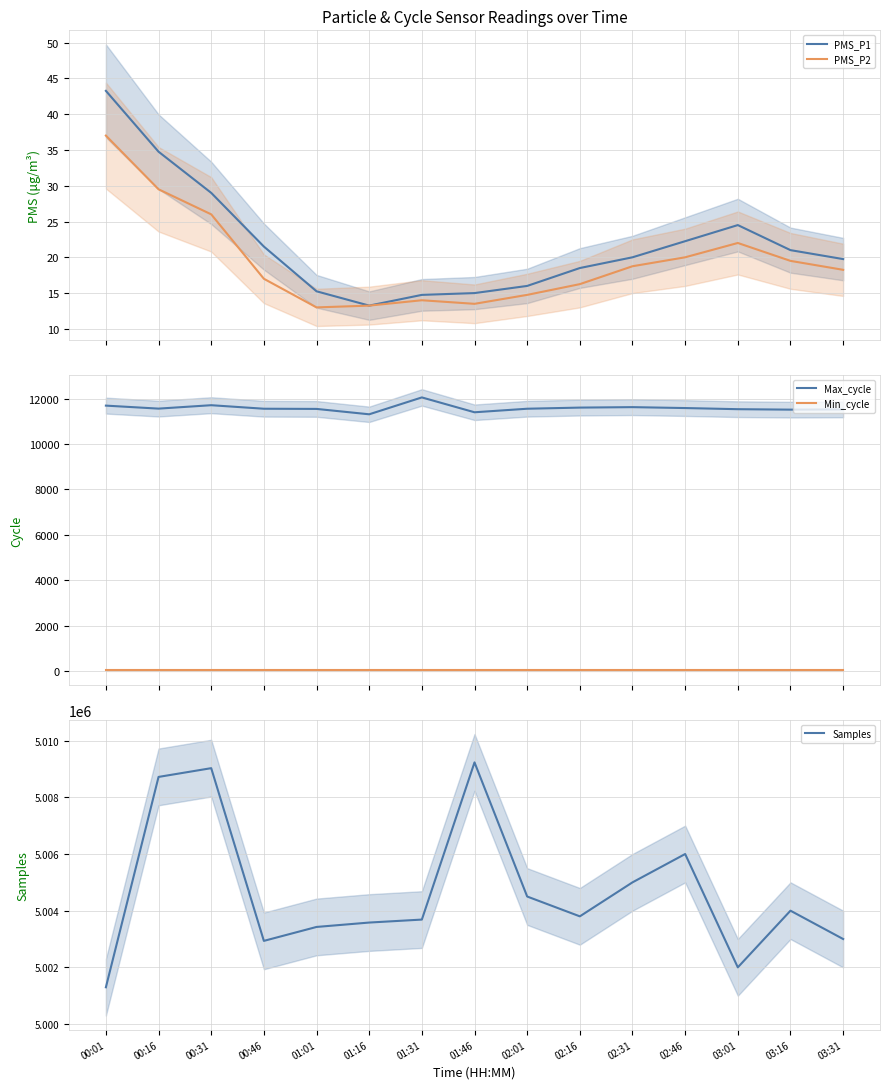

At which label does PMS_P2 reach its minimum?

01:01